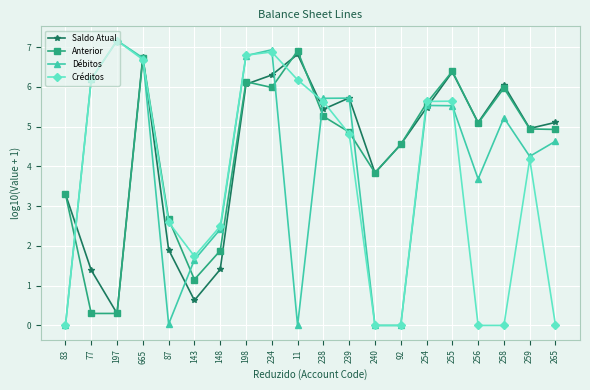

What is the difference between the highest and lowest values at 83?

3.3